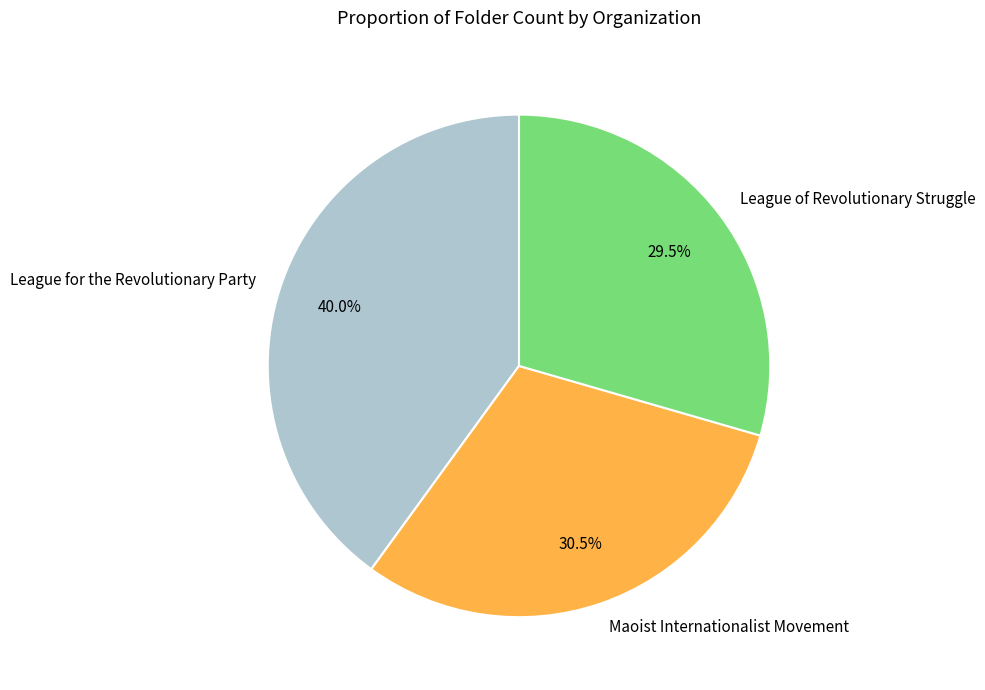

Is there a majority slice in this chart?

No